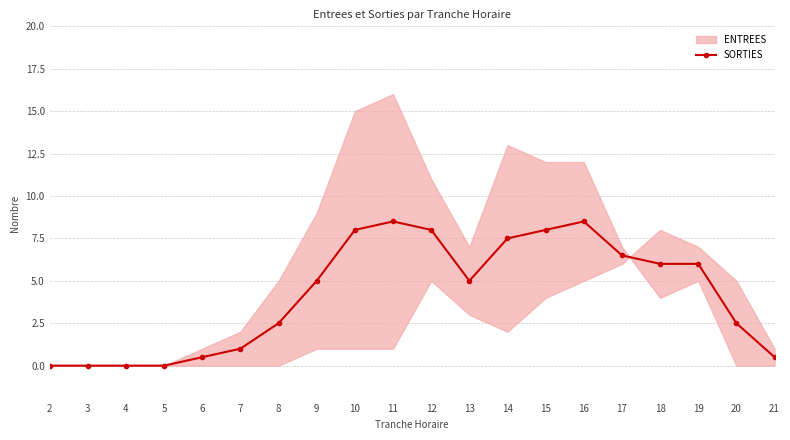

How many interior local valleys (lower than both neighbors) does the data have?

1